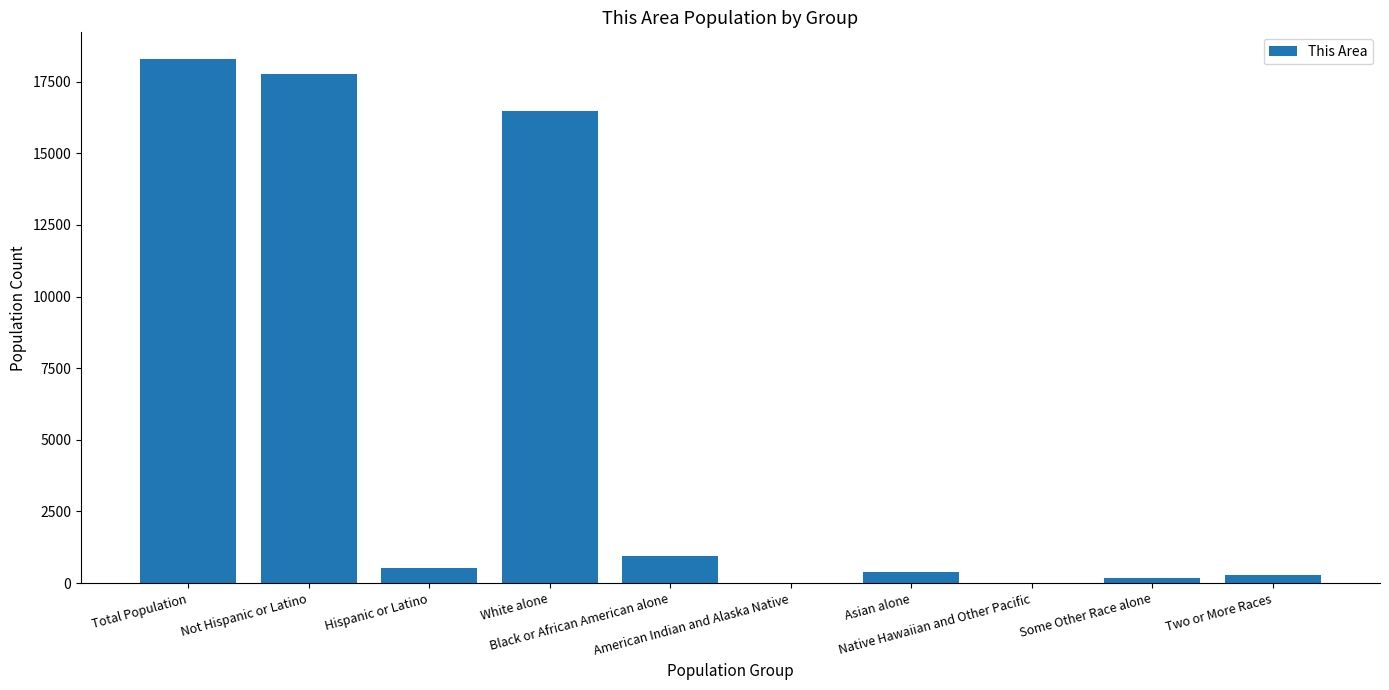

Are the bars horizontal?

No